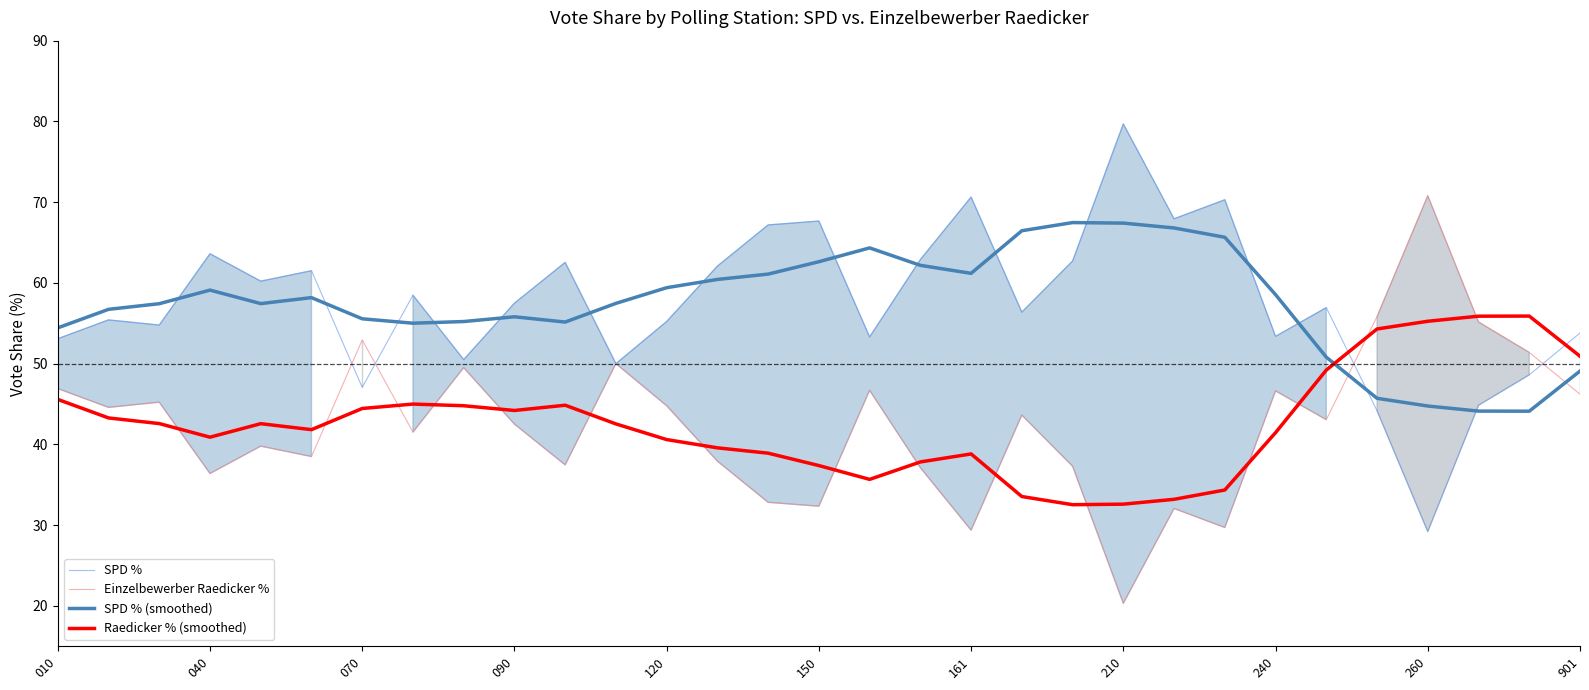

Is this an area chart (filled region under the line)?

No